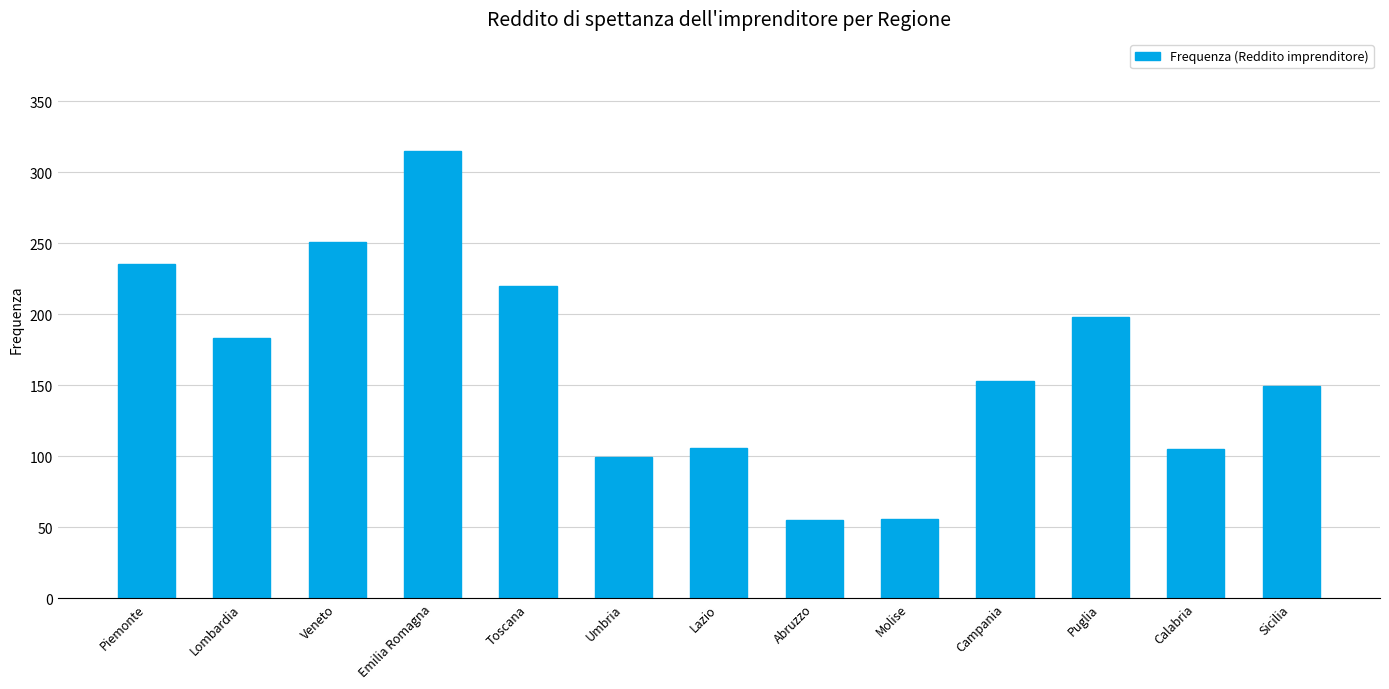

Are the bars horizontal?

No